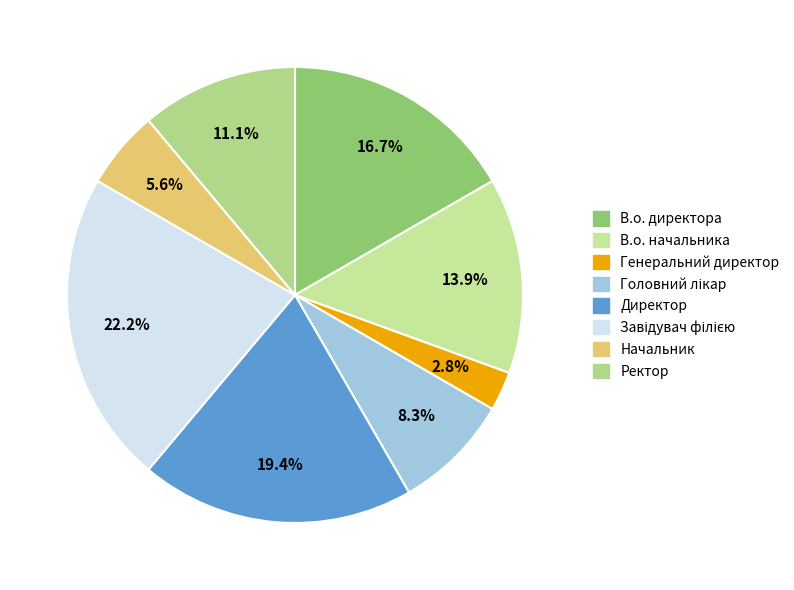

Rank the categories by value from highest to lowest.

Завідувач філією, Директор, В.о. директора, В.о. начальника, Ректор, Головний лікар, Начальник, Генеральний директор